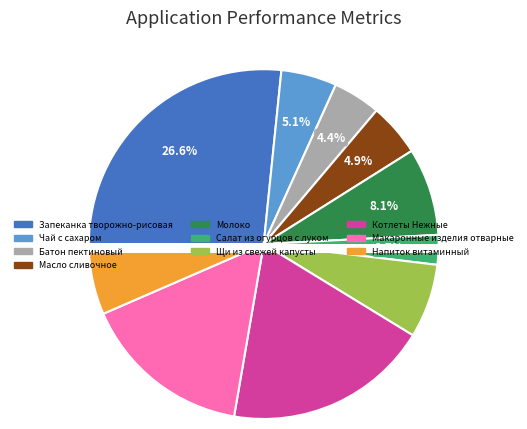

Is the sum of Батон пектиновый and Котлеты Нежные greater than half?

No